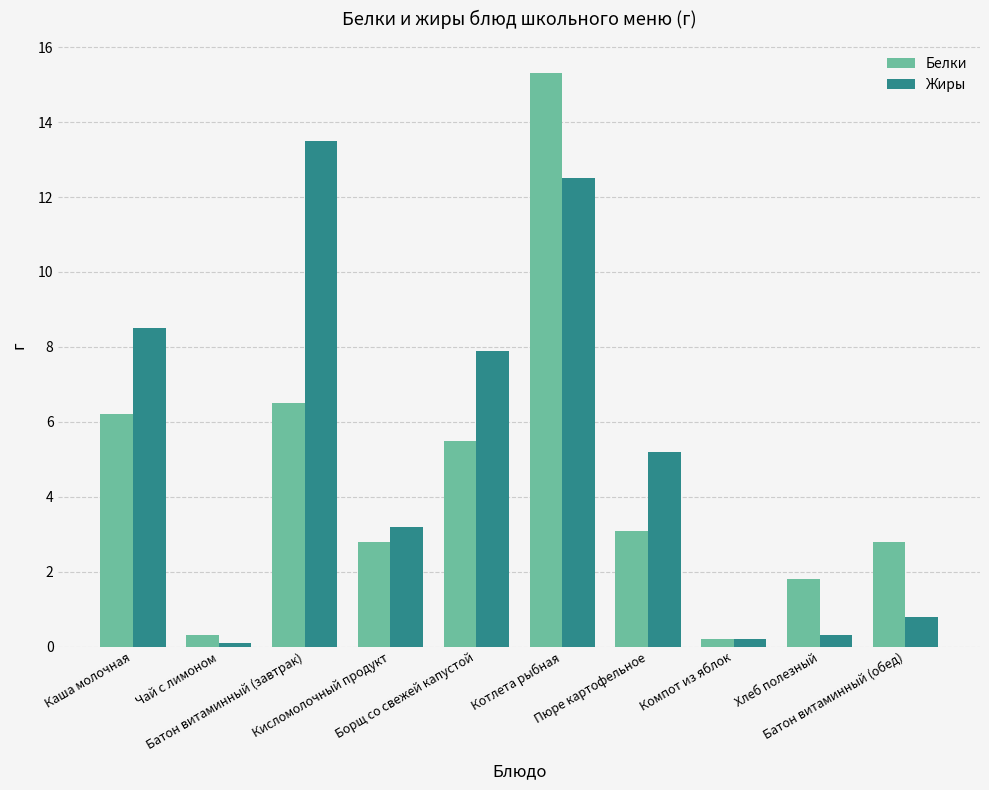

Rank the series by their average value, from lowest to highest.

Белки, Жиры